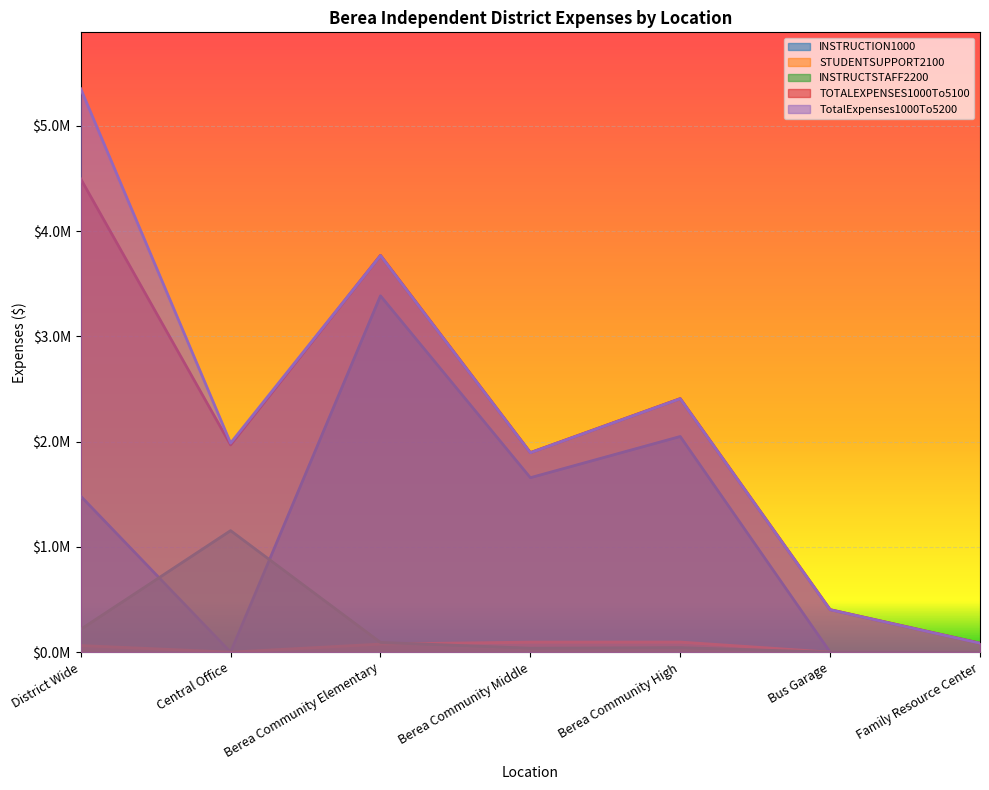

List the labels in order of TOTALEXPENSES1000To5100 value, smallest first.

Family Resource Center, Bus Garage, Berea Community Middle, Central Office, Berea Community High, Berea Community Elementary, District Wide